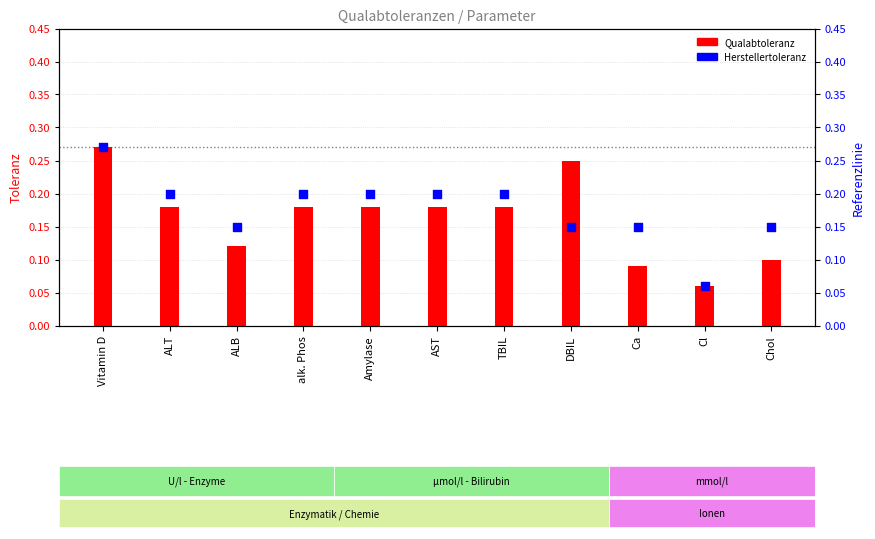

What are all the series names shown in the legend?

Qualabtoleranz, Herstellertoleranz